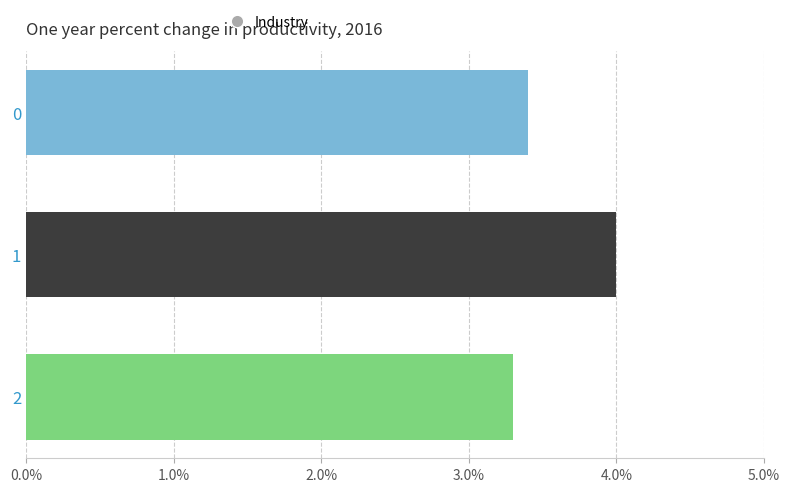

List the labels in order of value, smallest first.

2, 0, 1